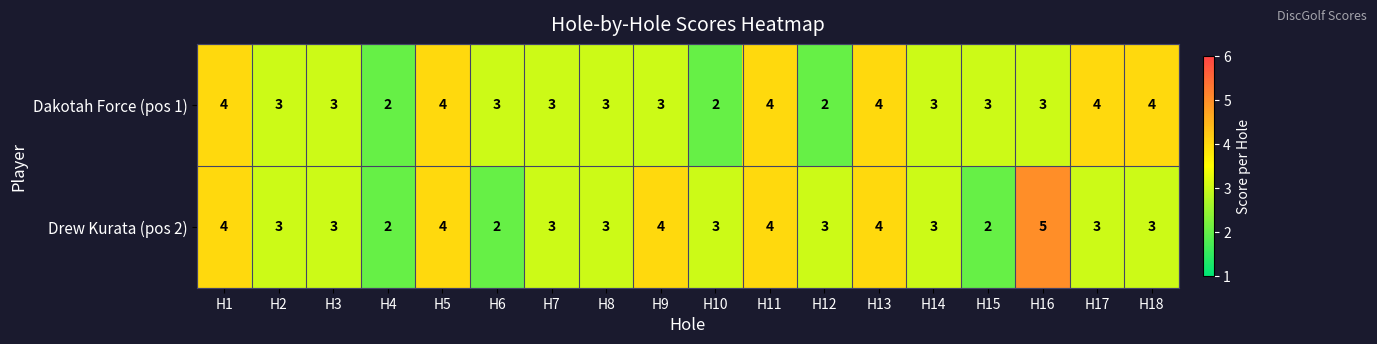

Where does the Dakotah Force (pos 1) series first go above 3?

H1